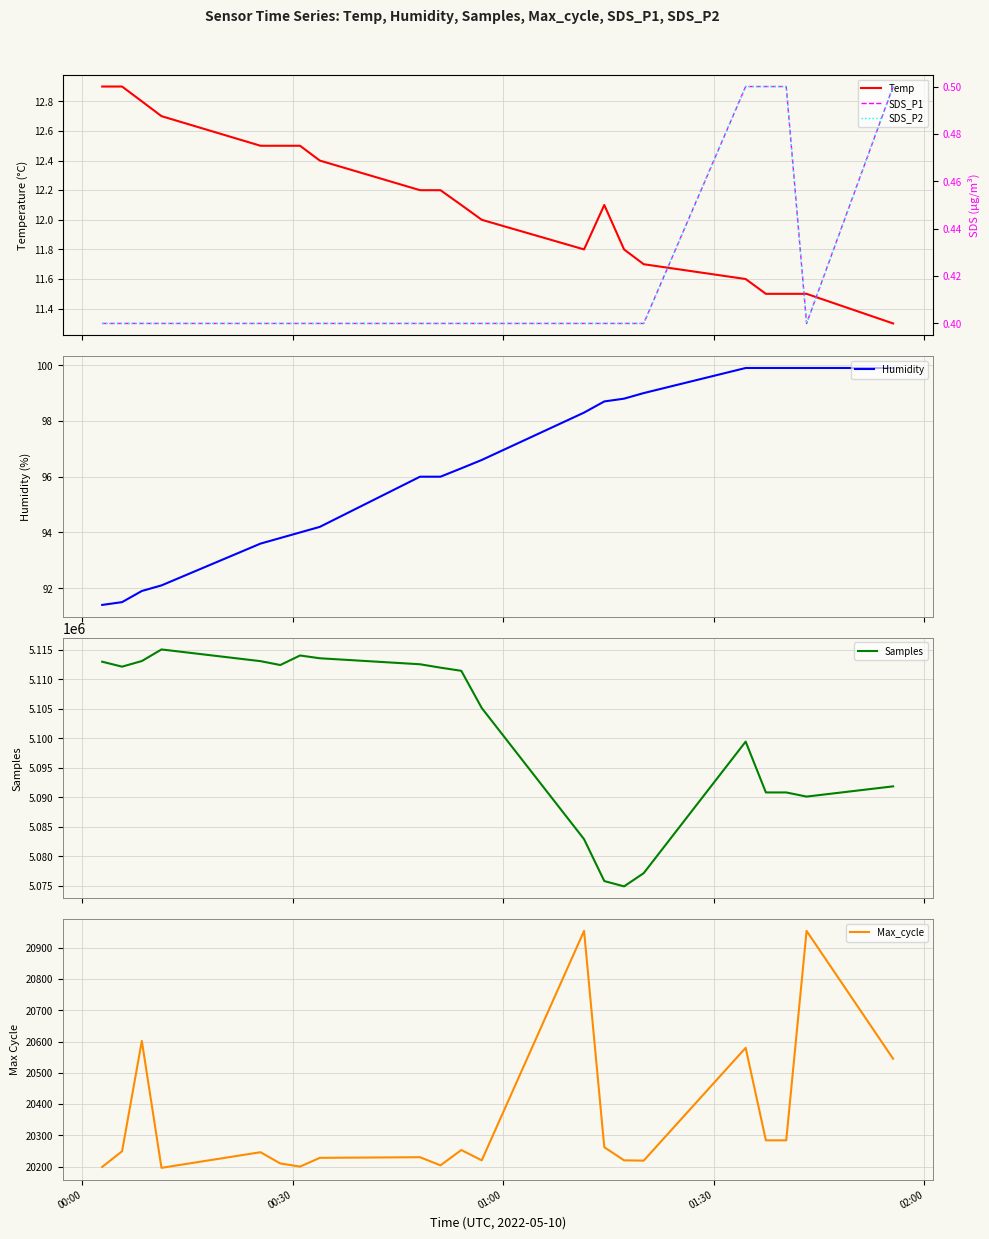

What is the maximum value for Humidity?

99.9